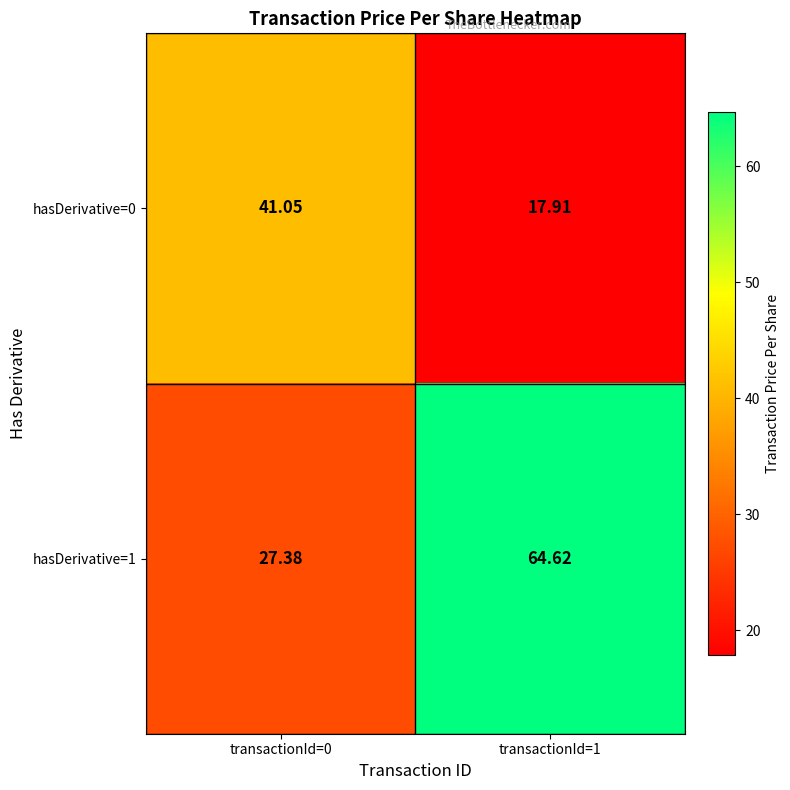

List the series in order of their peak value, highest first.

hasDerivative=1, hasDerivative=0